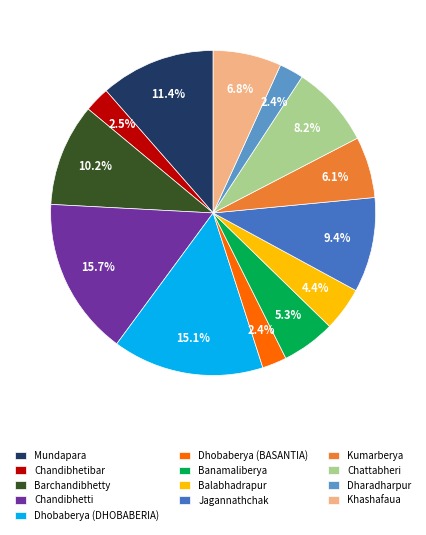

Between Balabhadrapur and Jagannathchak, which is larger?

Jagannathchak